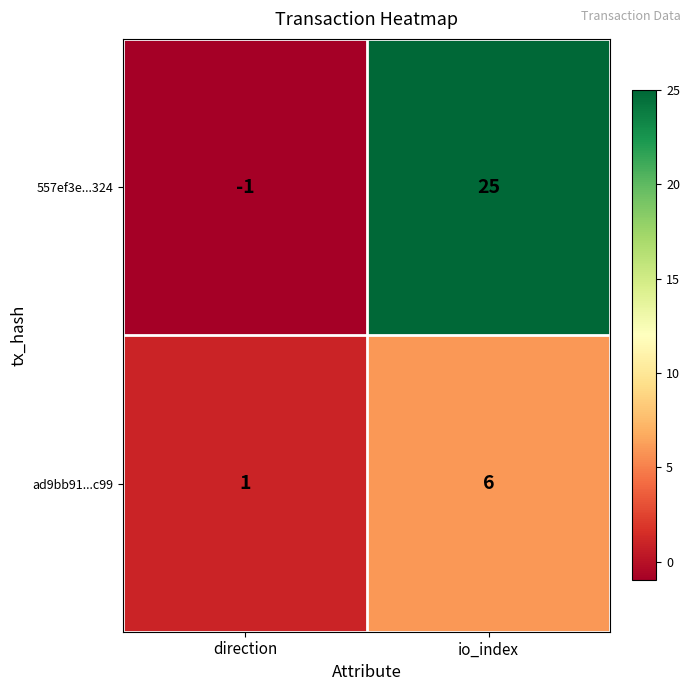

Between direction and io_index, which series saw the biggest shift?

557ef3e...324